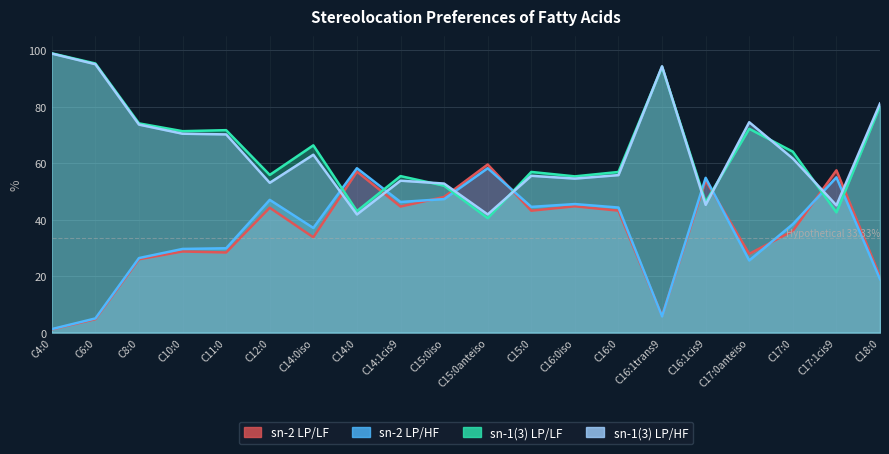

Read the sn-2 LP/LF value at C11:0.

28.4